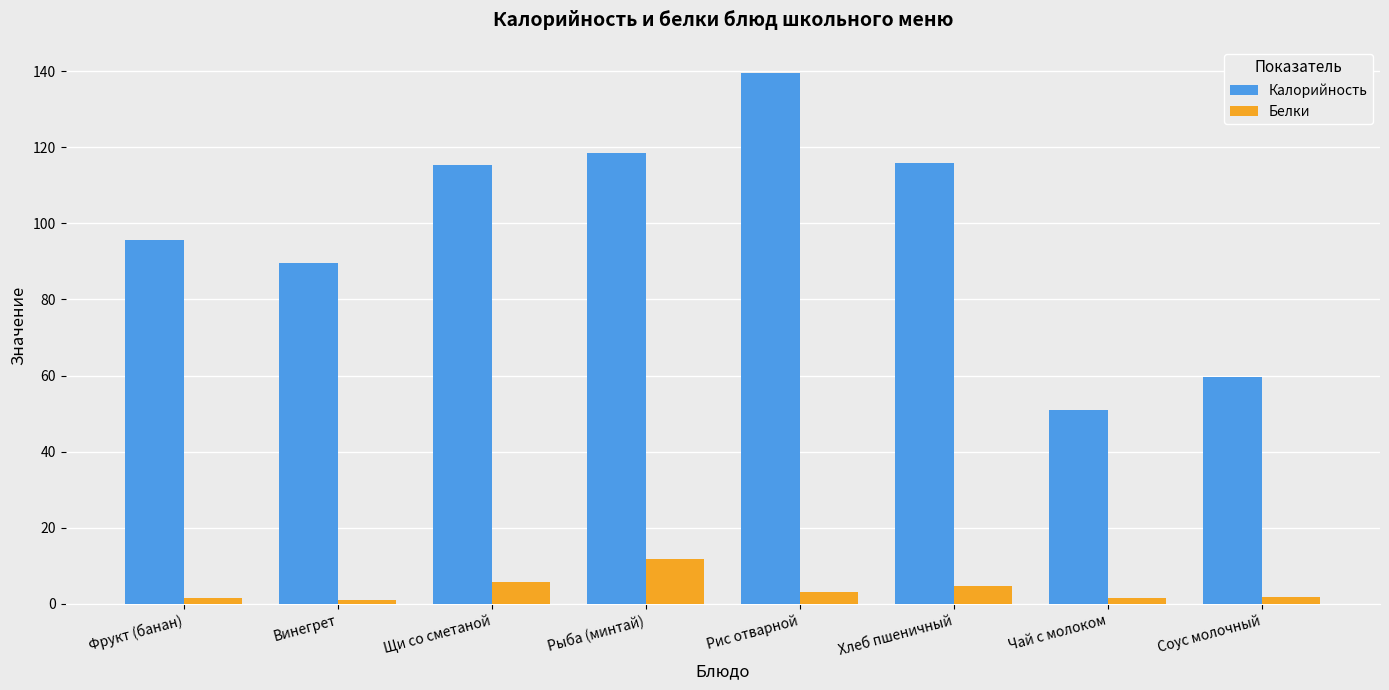

What is the value of the Белки bar at the 8th from the left?

1.8